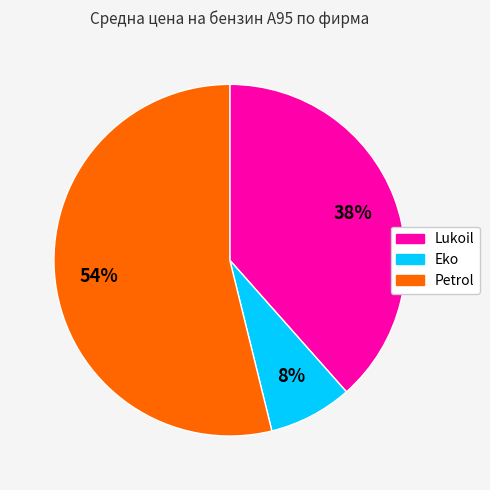

Is there a majority slice in this chart?

Yes